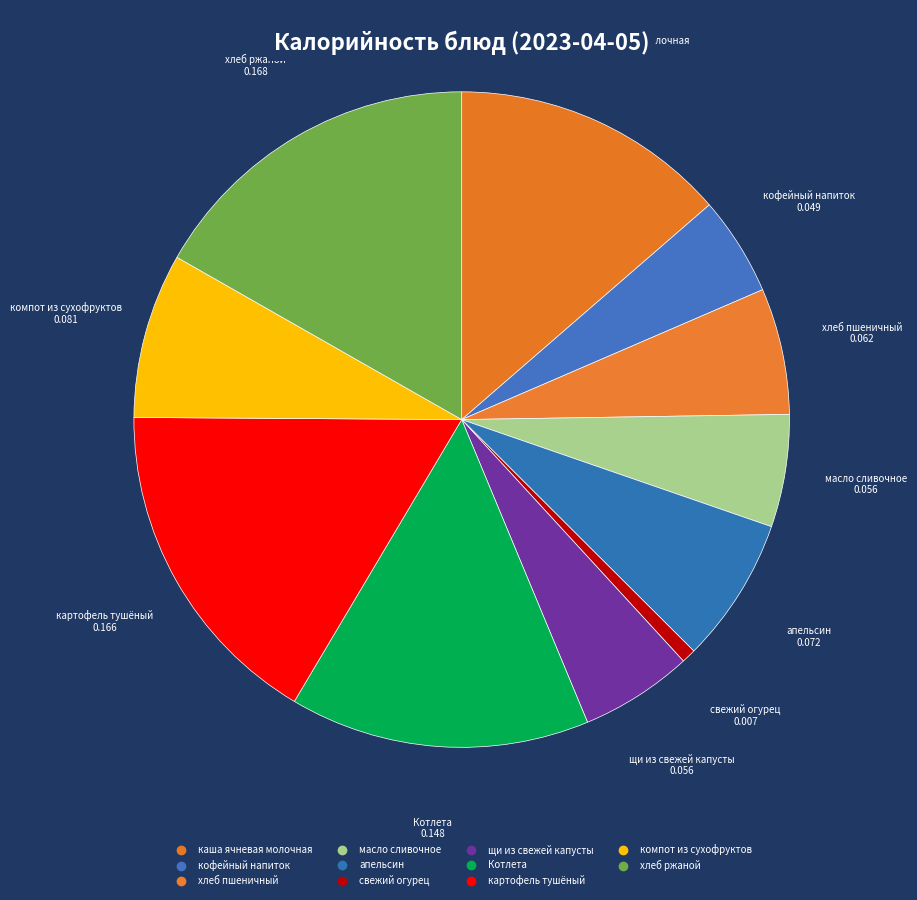

Count the number of slices in the pie.

11